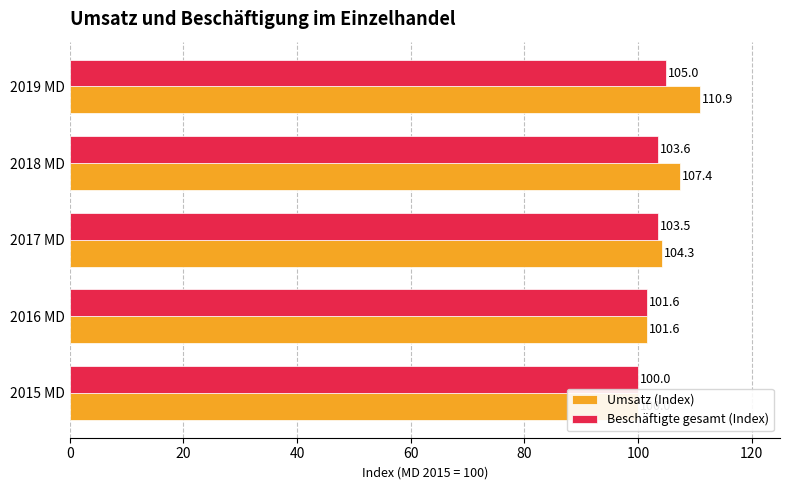

What is the difference between the second highest and minimum values in the Umsatz (Index) series?

7.4